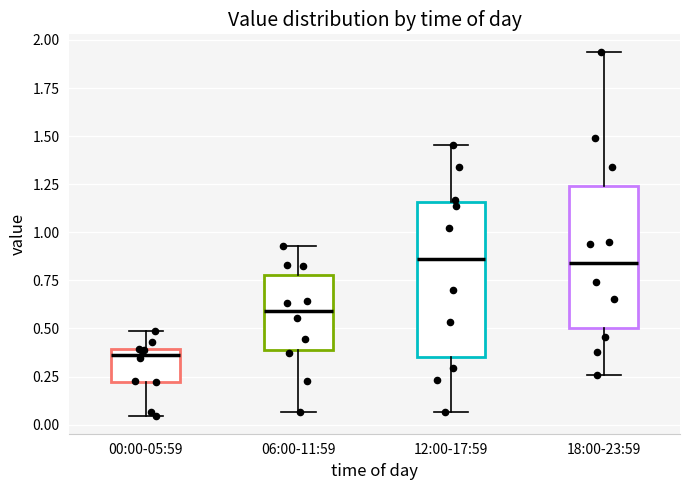

Reading left to right, read every box against the y-axis: the position of its median line, the range the box covers, and the ends of its whiskers. The values are not printed on the chart, so give them approximately, as read against the axis.

00:00-05:59: median 0.35, box 0.20 to 0.40, whiskers 0.05 to 0.50
06:00-11:59: median 0.60, box 0.40 to 0.80, whiskers 0.05 to 0.95
12:00-17:59: median 0.85, box 0.35 to 1.15, whiskers 0.05 to 1.45
18:00-23:59: median 0.85, box 0.50 to 1.25, whiskers 0.25 to 1.95